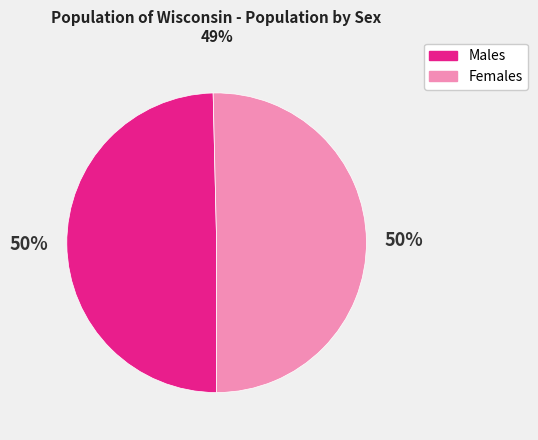

Count the number of slices in the pie.

2